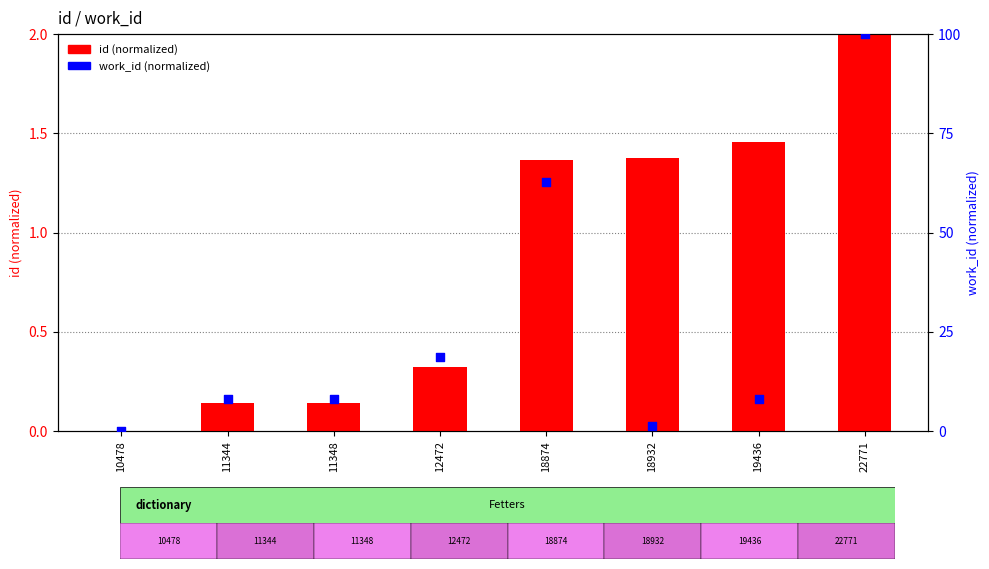

At which category is the sum across all series the highest?

22771